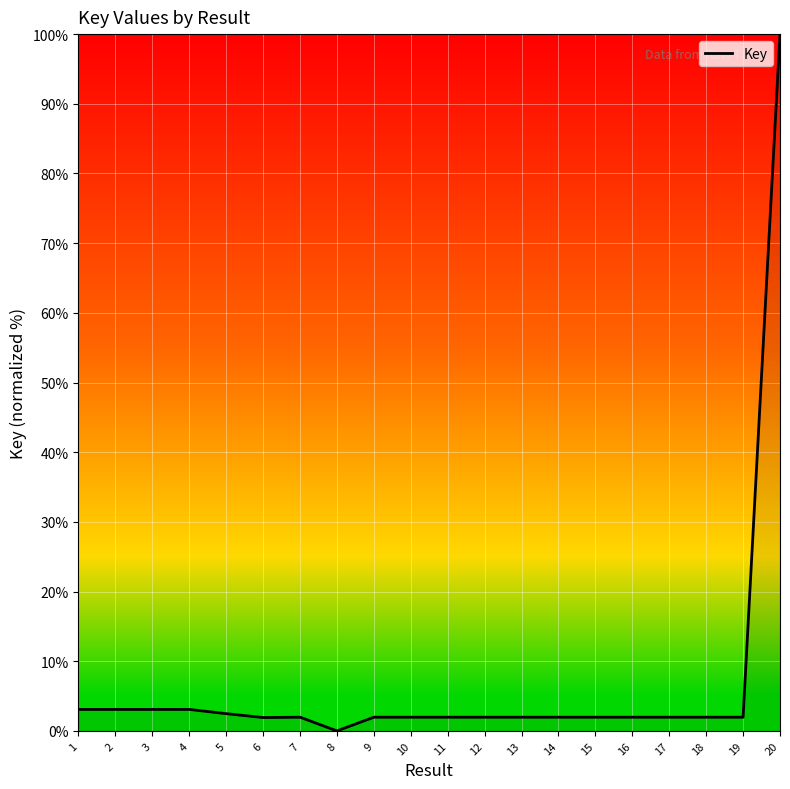

Which category has the highest value across all series?

20